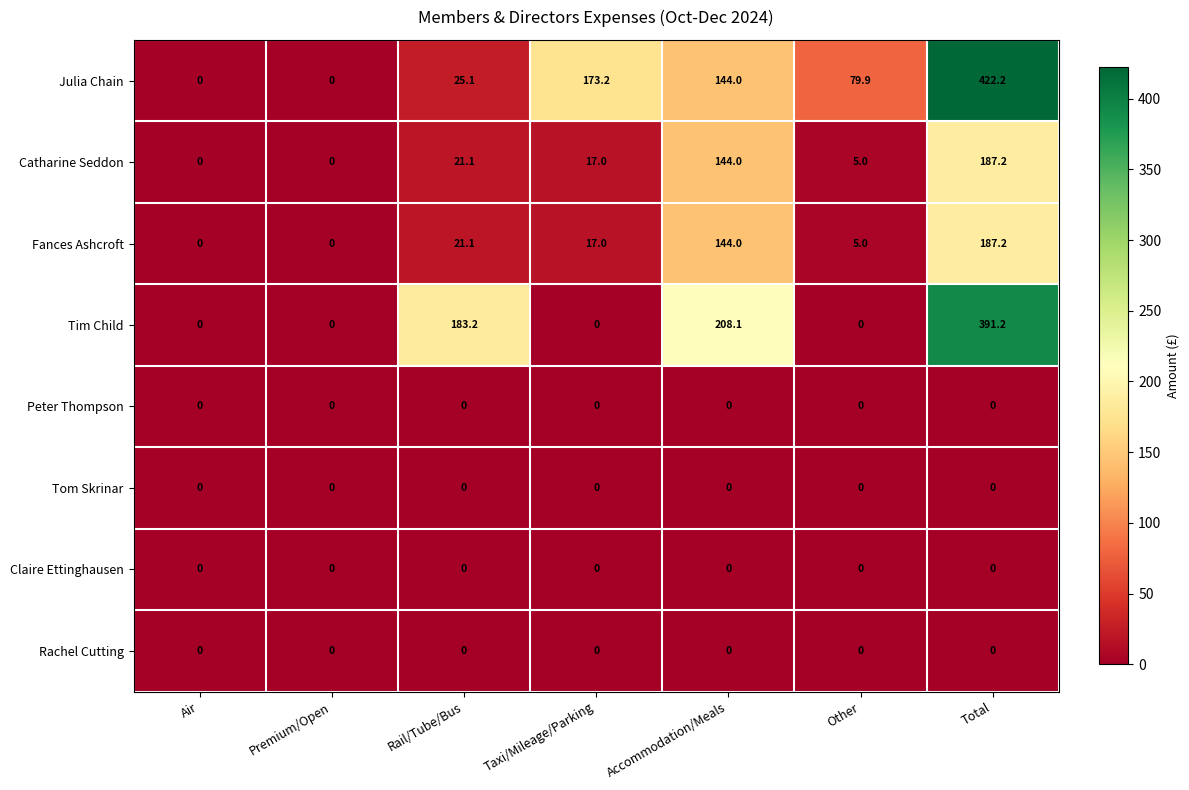

Which series changed the most between Premium/Open and Other?

Julia Chain